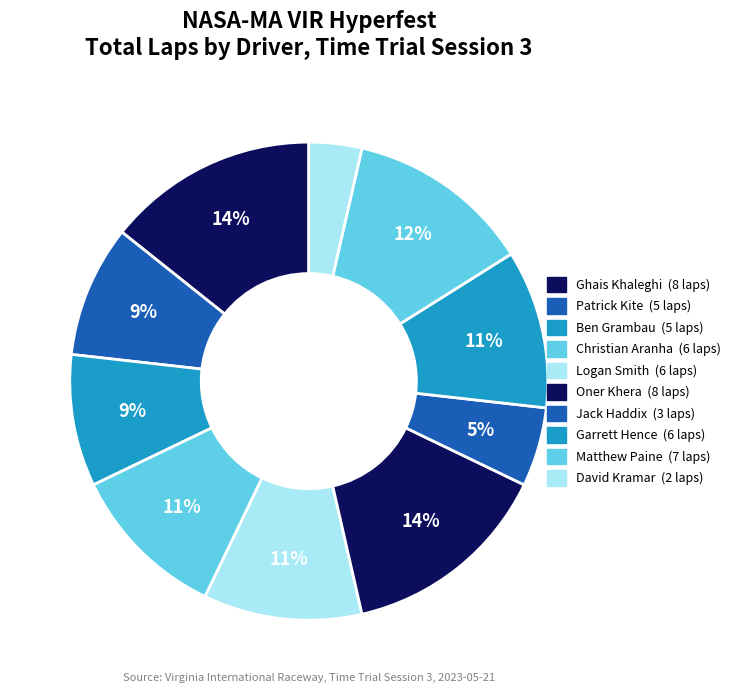

Is it true that Patrick Kite is 9% of the pie?

True